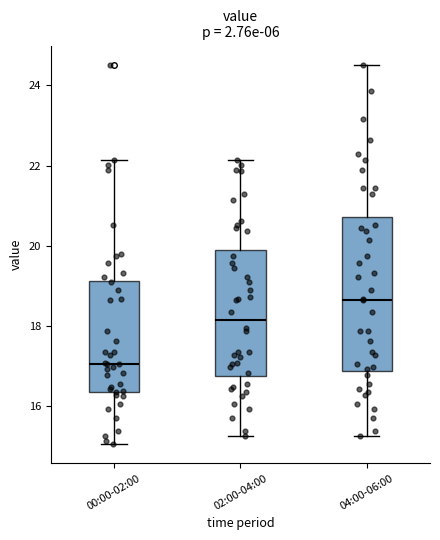

Reading left to right, transcribe this box plot: for each box, give where its median line is, the range the box spans, and where its two whiskers end, as read against the y-axis. The values are not printed on the chart, so give them approximately, as read against the axis.

00:00-02:00: median 17.0, box 16.4 to 19.2, whiskers 15.0 to 22.2
02:00-04:00: median 18.2, box 16.8 to 20.0, whiskers 15.2 to 22.2
04:00-06:00: median 18.6, box 16.8 to 20.8, whiskers 15.2 to 24.6